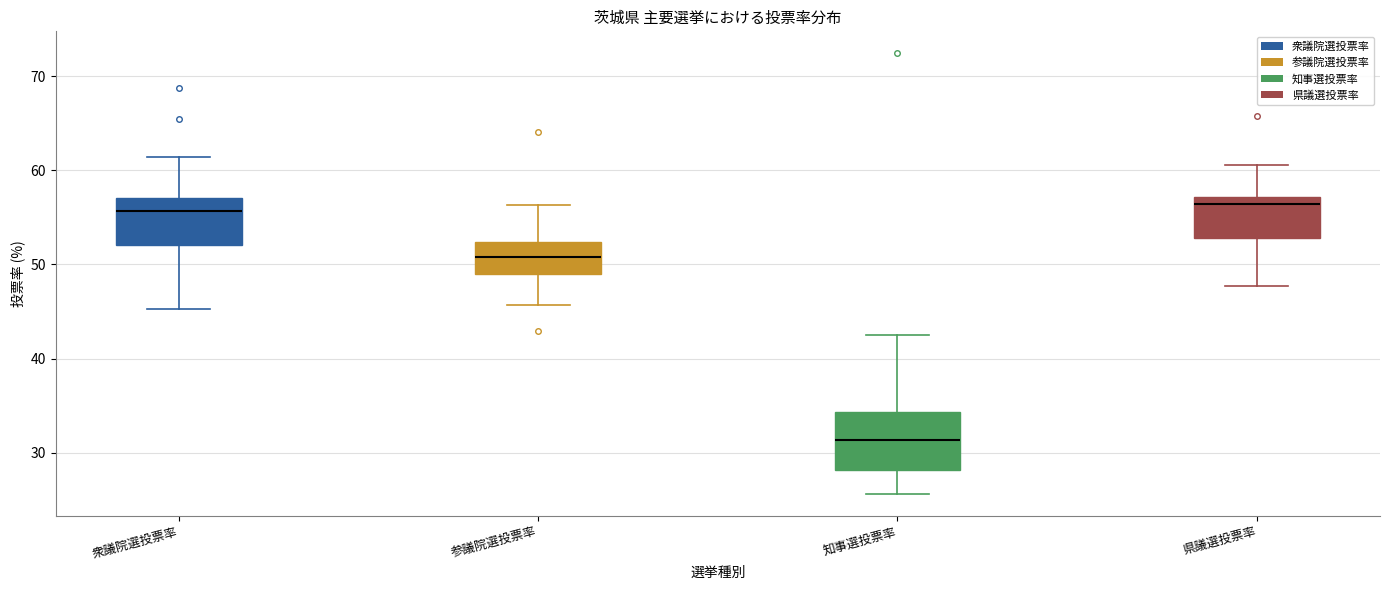

Reading left to right, read every box against the y-axis: the position of its median line, the range the box covers, and the ends of its whiskers. The values are not printed on the chart, so give them approximately, as read against the axis.

衆議院選投票率: median 56, box 52 to 57, whiskers 45 to 61
参議院選投票率: median 51, box 49 to 52, whiskers 46 to 56
知事選投票率: median 31, box 28 to 34, whiskers 26 to 43
県議選投票率: median 56, box 53 to 57, whiskers 48 to 61